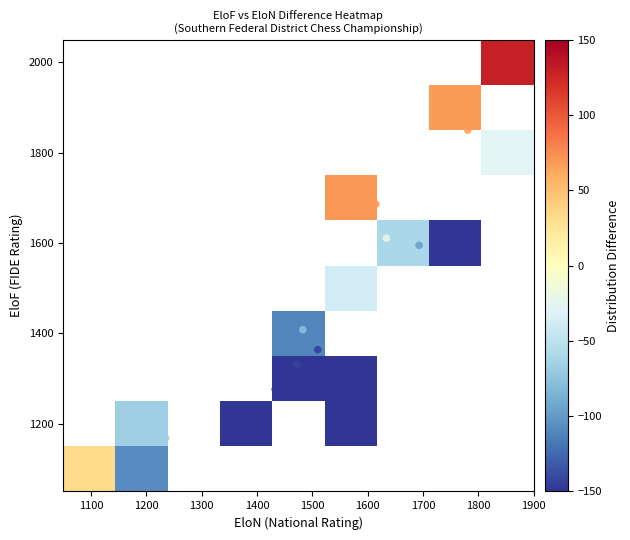

What is the sum of all EloN values?

33710